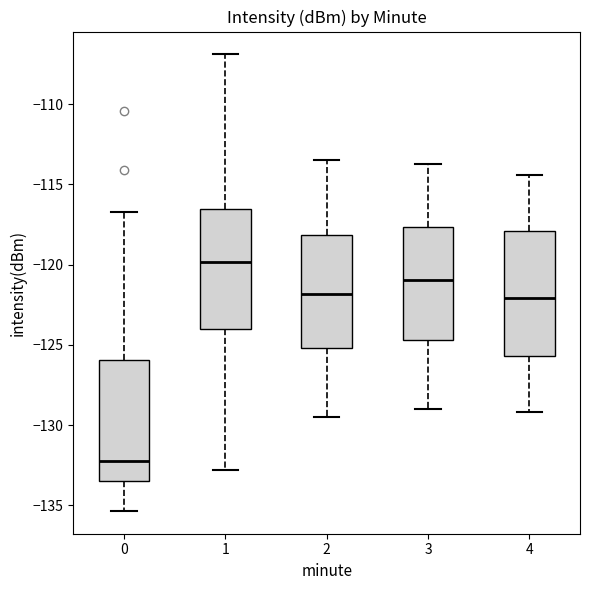

Reading left to right, transcribe this box plot: for each box, give where its median line is, the range the box spans, and where its two whiskers end, as read against the y-axis. The values are not printed on the chart, so give them approximately, as read against the axis.

0: median -132.0, box -133.5 to -126.0, whiskers -135.5 to -116.5
1: median -120.0, box -124.0 to -116.5, whiskers -133.0 to -107.0
2: median -122.0, box -125.0 to -118.0, whiskers -129.5 to -113.5
3: median -121.0, box -124.5 to -117.5, whiskers -129.0 to -113.5
4: median -122.0, box -125.5 to -118.0, whiskers -129.0 to -114.5